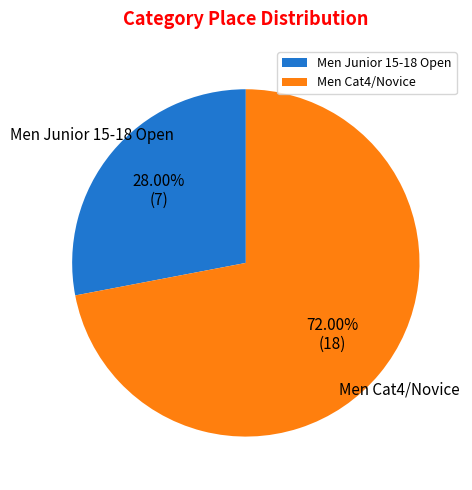

Approximately how many times larger is the value at Men Cat4/Novice compared to Men Junior 15-18 Open?

2.6